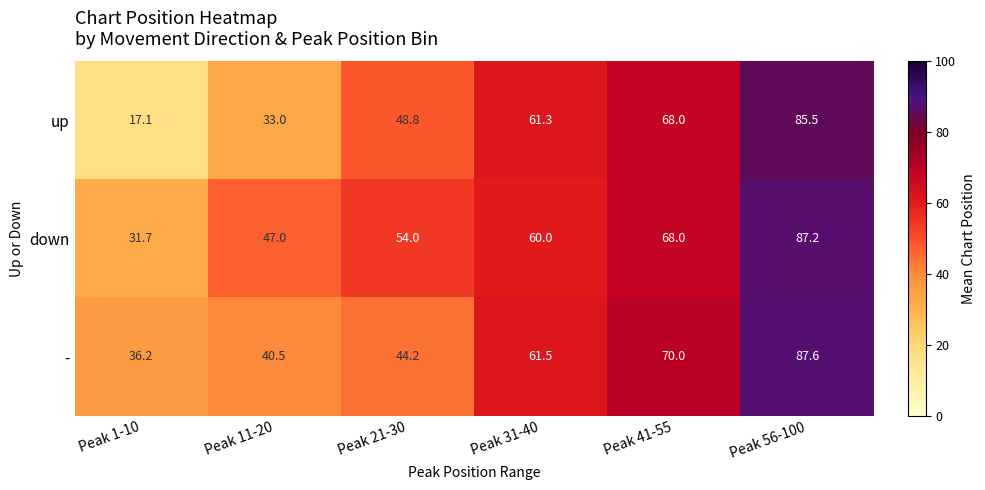

Rank the series by their maximum value, from lowest to highest.

up, down, -